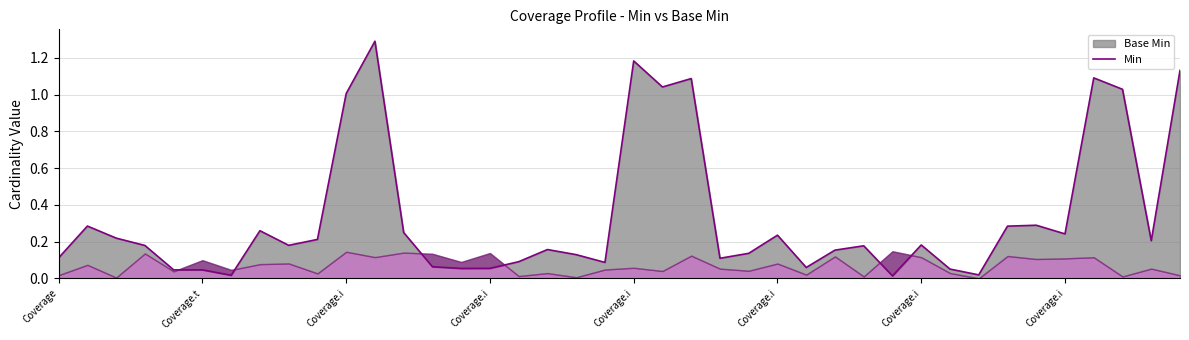

What is the greatest value displayed?

1.3